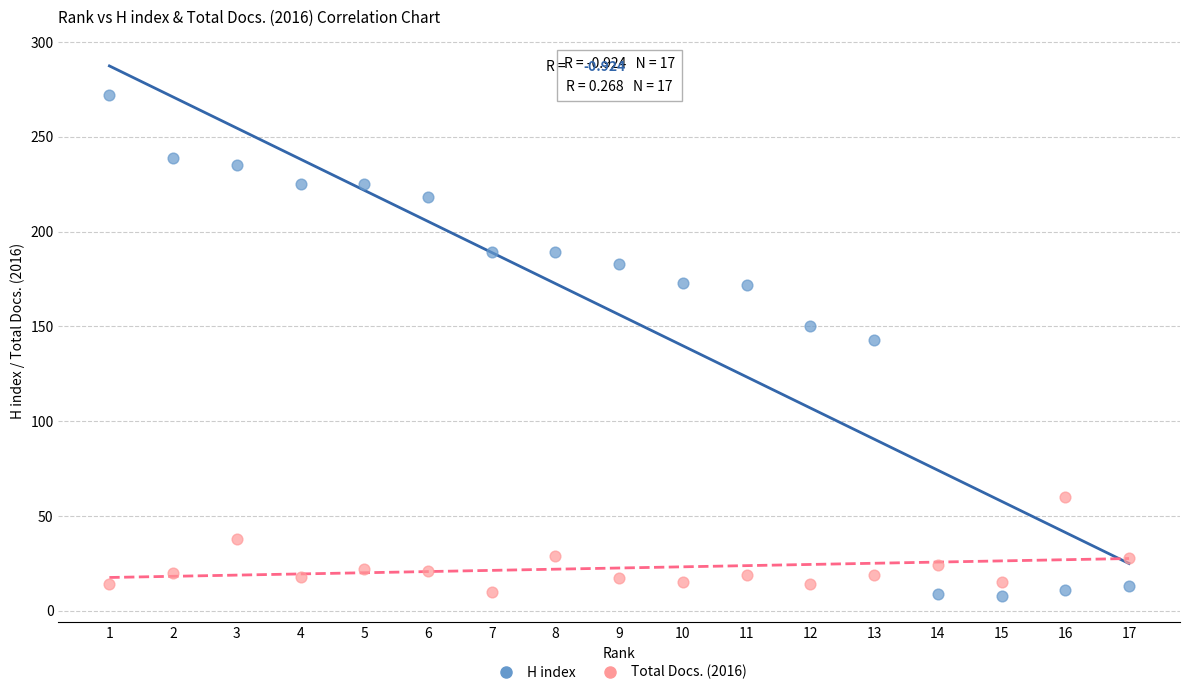

Which series reaches the maximum Y coordinate?

H index